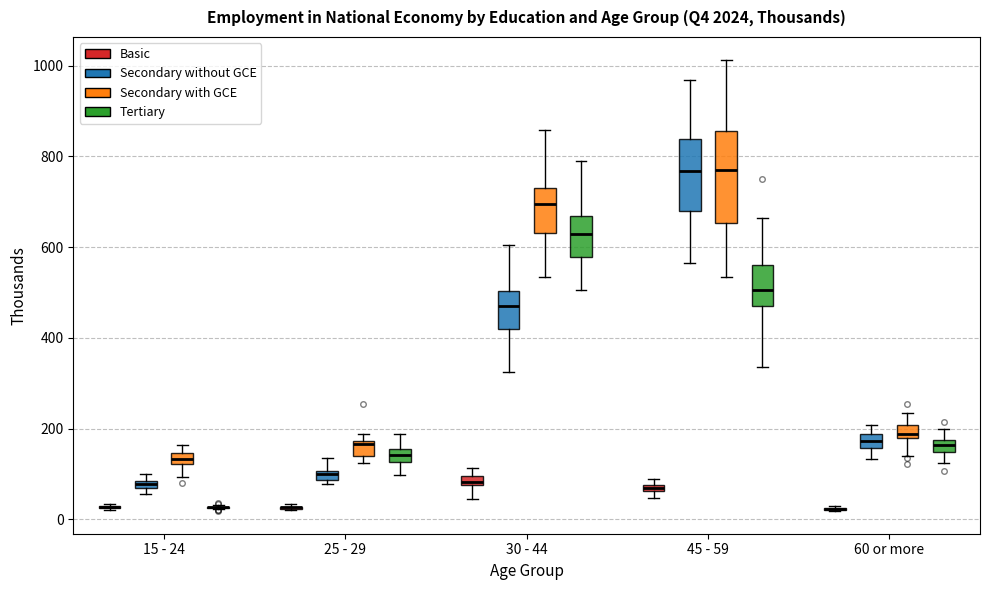

Where is the upper edge of the box for 45 - 59 (Tertiary) on the y-axis? The values are not printed on the chart, so give them approximately, as read against the axis.

560